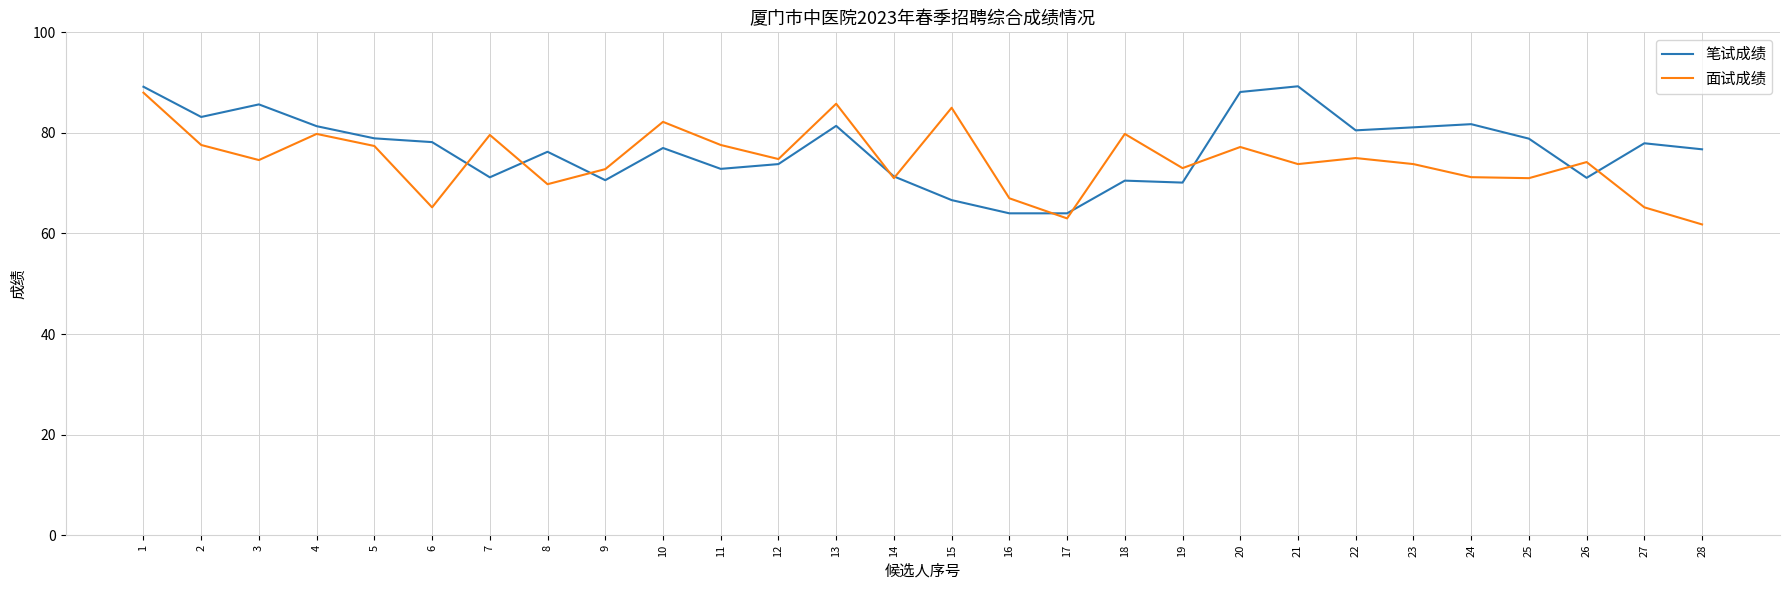

Between which two adjacent categories do 面试成绩 and 笔试成绩 first intersect?

6 and 7